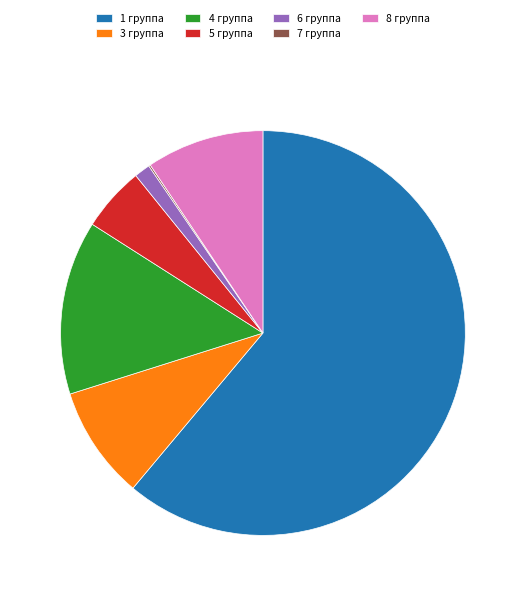

What is the largest slice in the pie chart?

1 группа